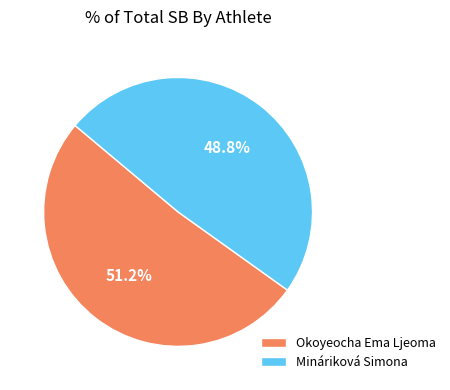

To the nearest percent, what percentage of the pie is Mináriková Simona?

49%